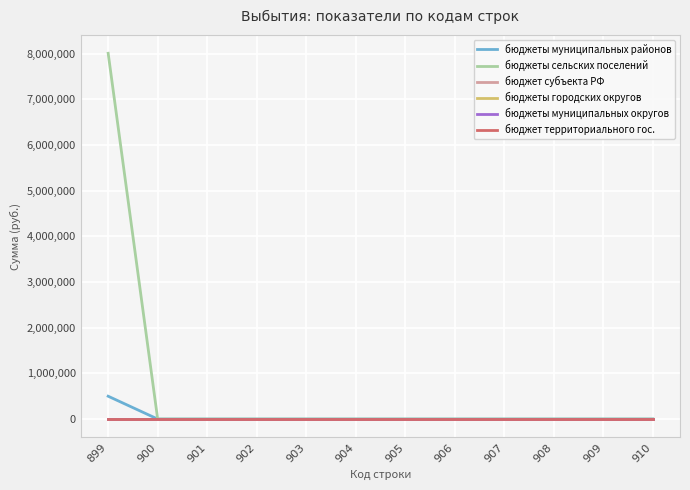

What is the highest value of the бюджеты муниципальных районов series?

500000.0